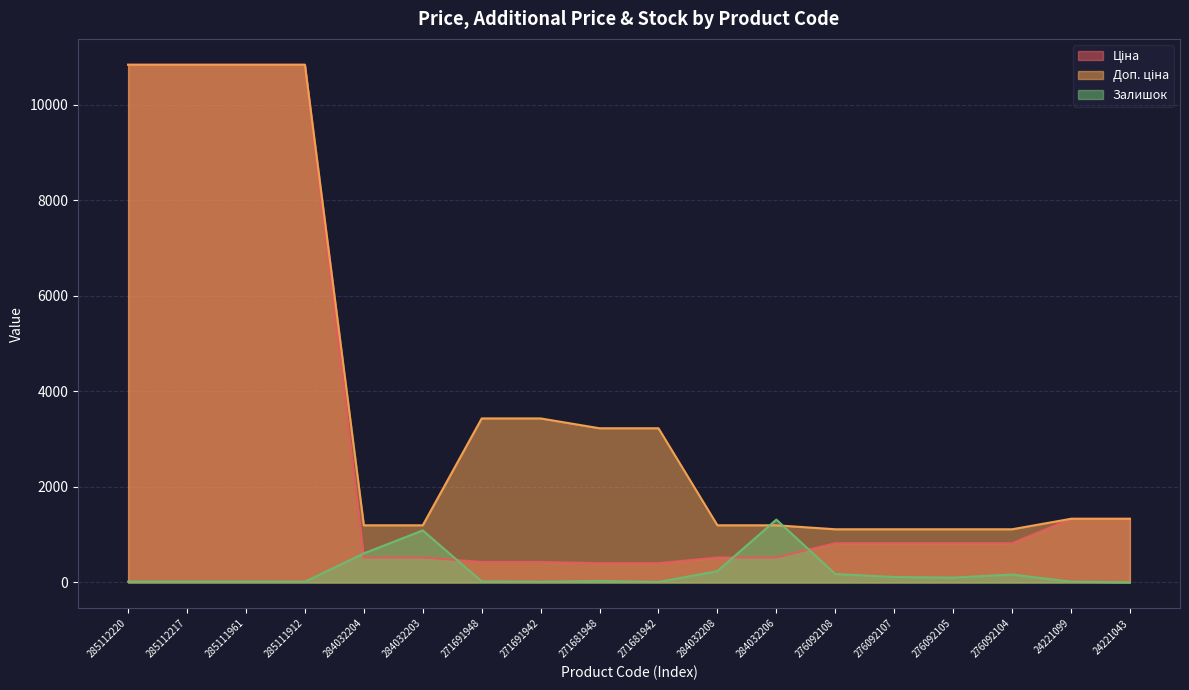

True or false: Доп. ціна has a value of 264.8 at 276092104.

False